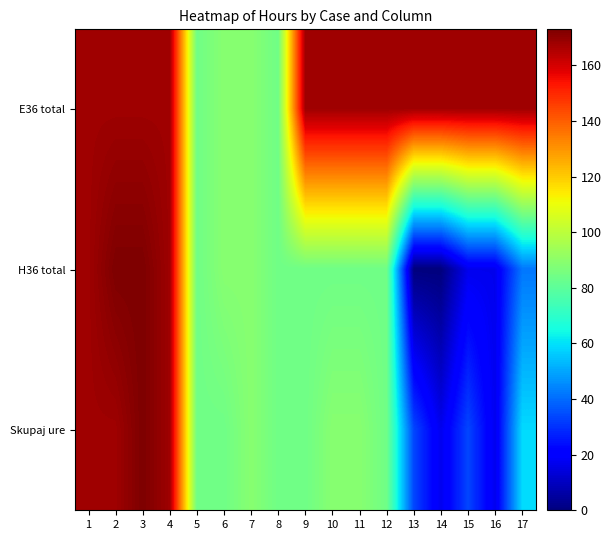

Which series has the largest total across all categories?

E36 total